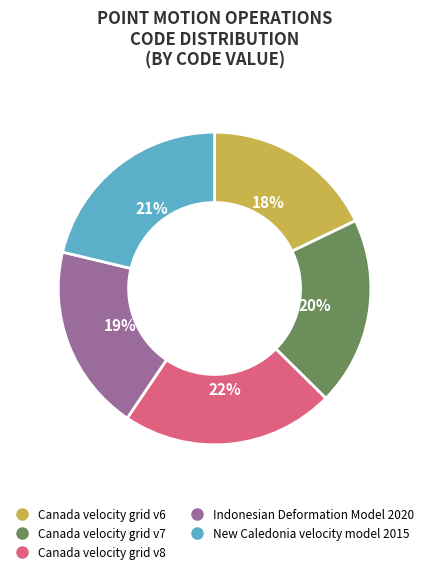

Does any single category account for the majority?

No